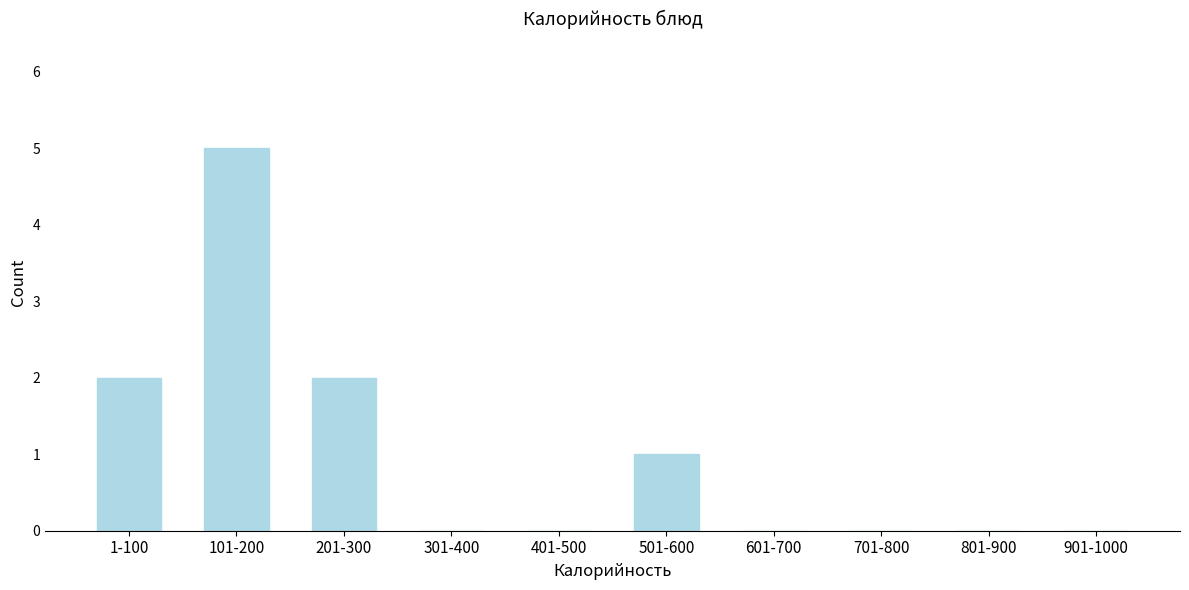

Reading right to left, extract all data points from this chart.

901-1000=0	801-900=0	701-800=0	601-700=0	501-600=1	401-500=0	301-400=0	201-300=2	101-200=5	1-100=2